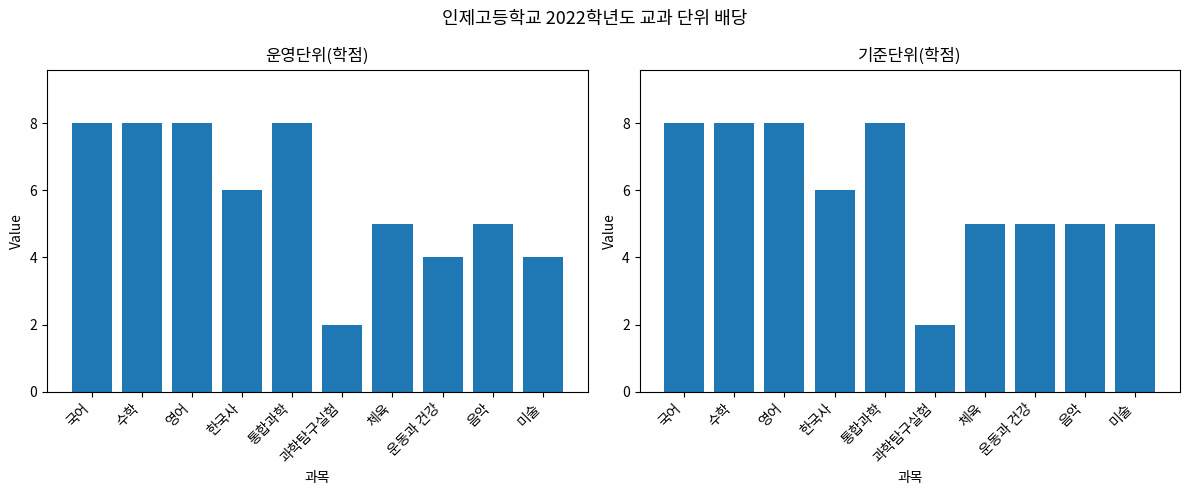

What is the value of the 운영단위(학점) bar at the 8th from the left?

4